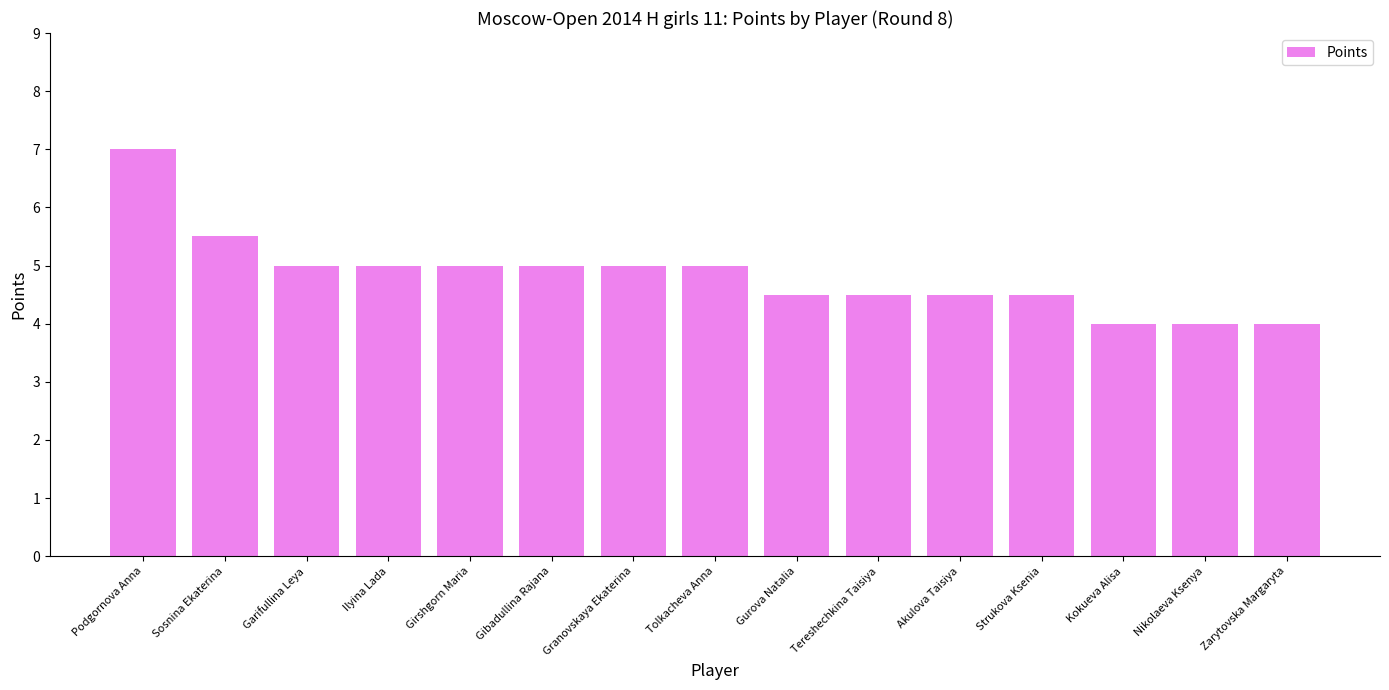

What is the average value?

4.8